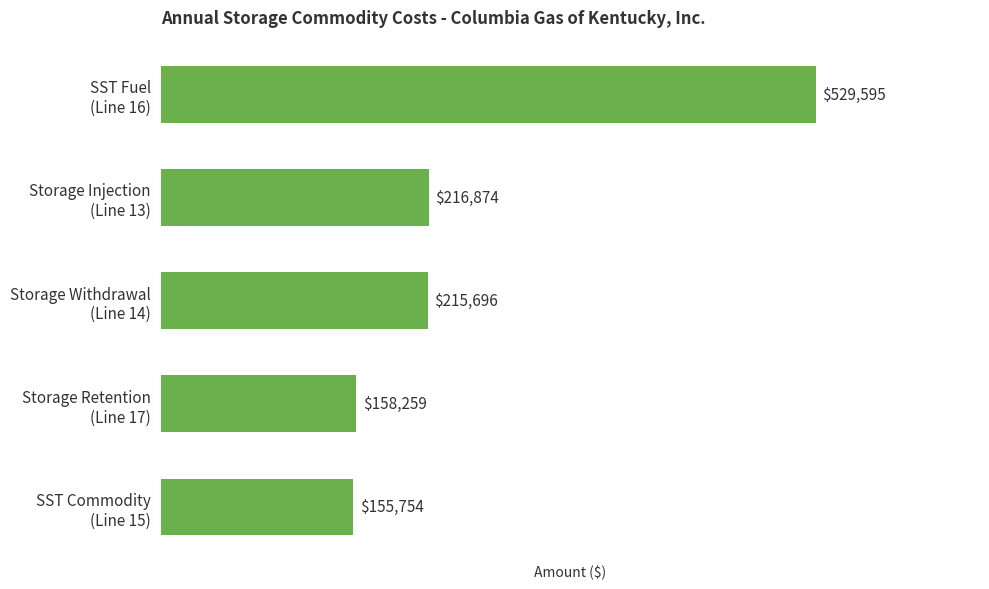

What is the value of the 4th bar from the top?

158259